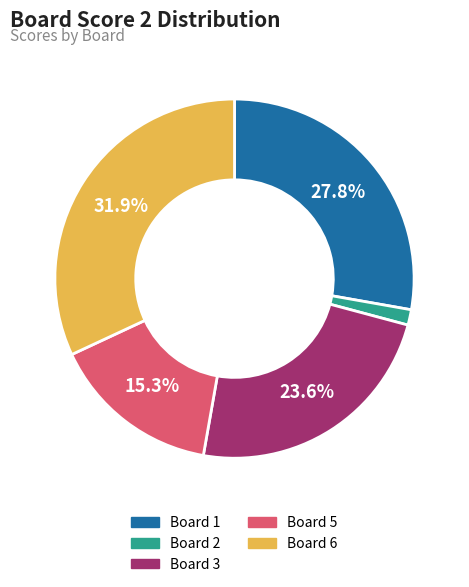

Is there a majority slice in this chart?

No